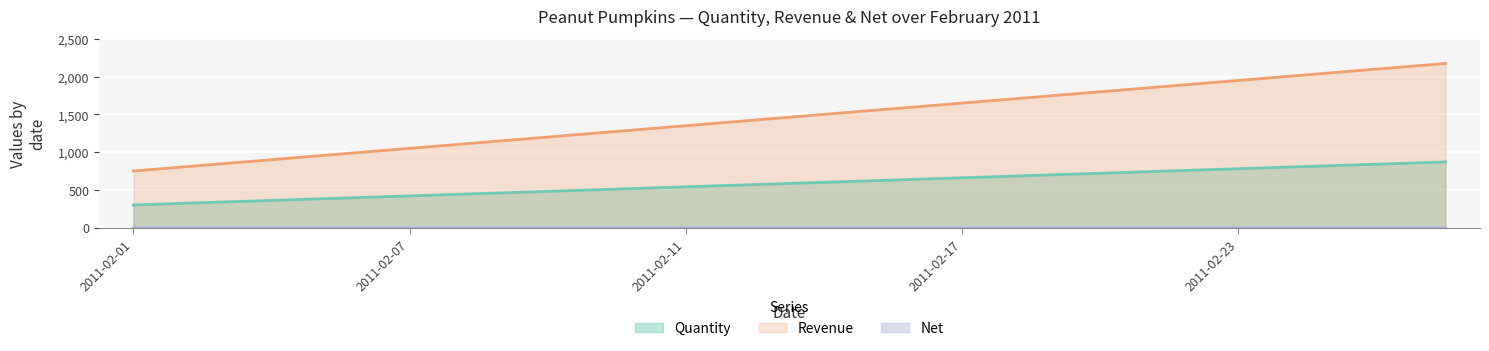

At which label is Revenue closest to 1462?

2011-02-14